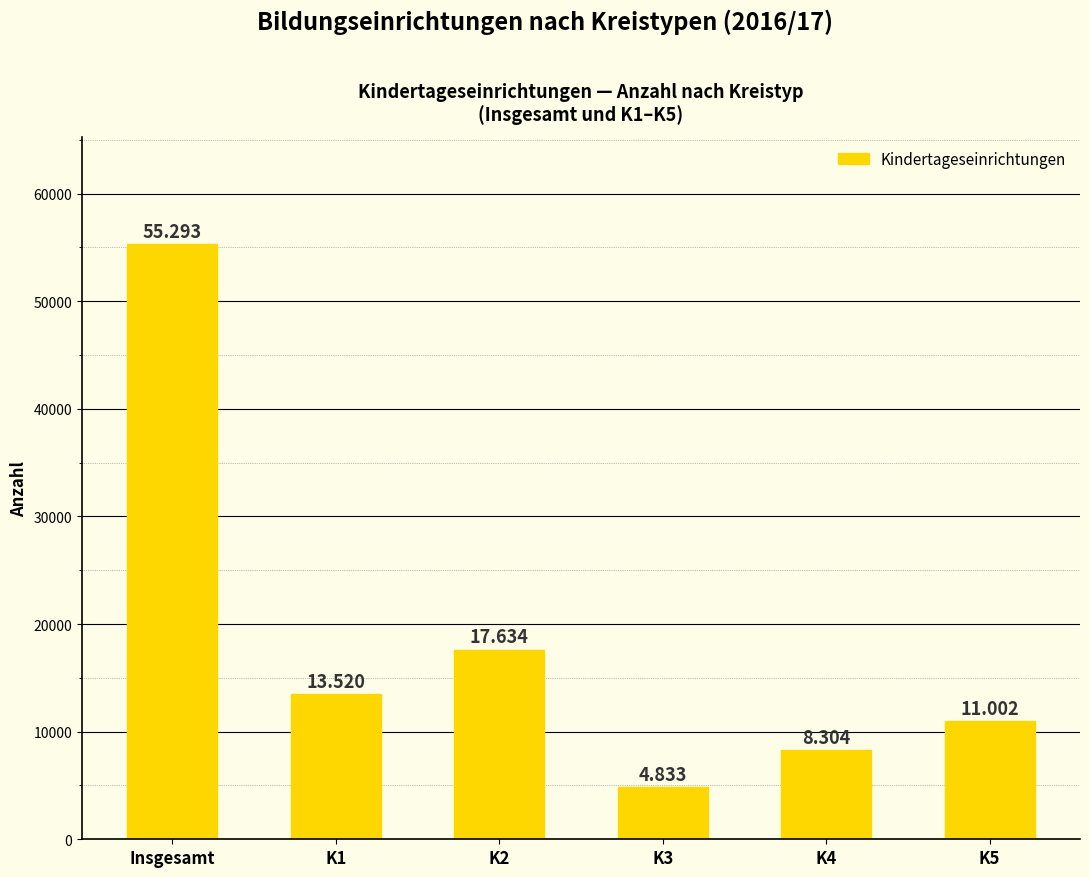

Where does the data first go above 13520?

Insgesamt